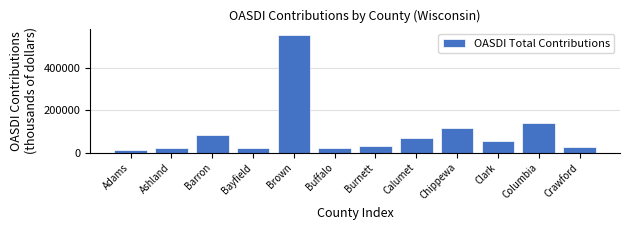

What is the label of the 9th bar from the right?

Bayfield